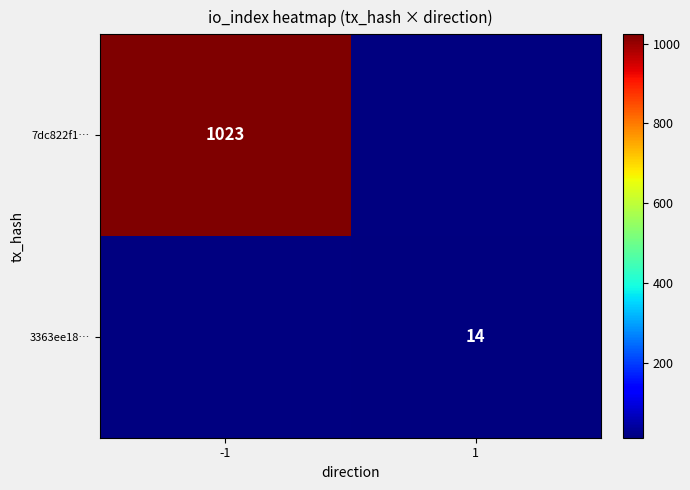

At how many categories does at least one series exceed 31?

1